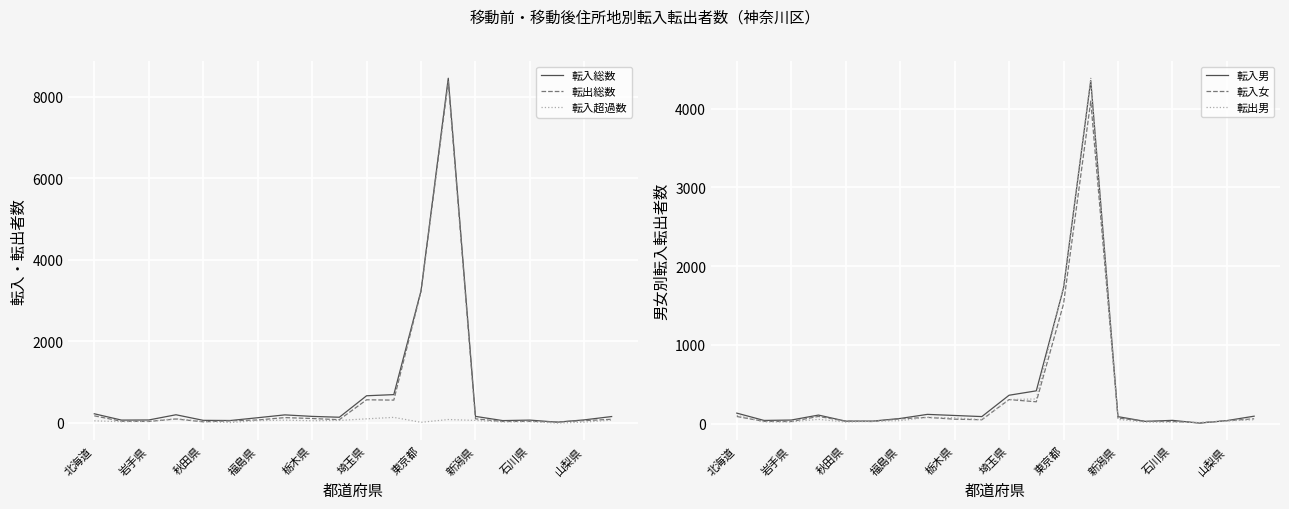

True or false: 転入男 and 転入総数 cross at least once.

False